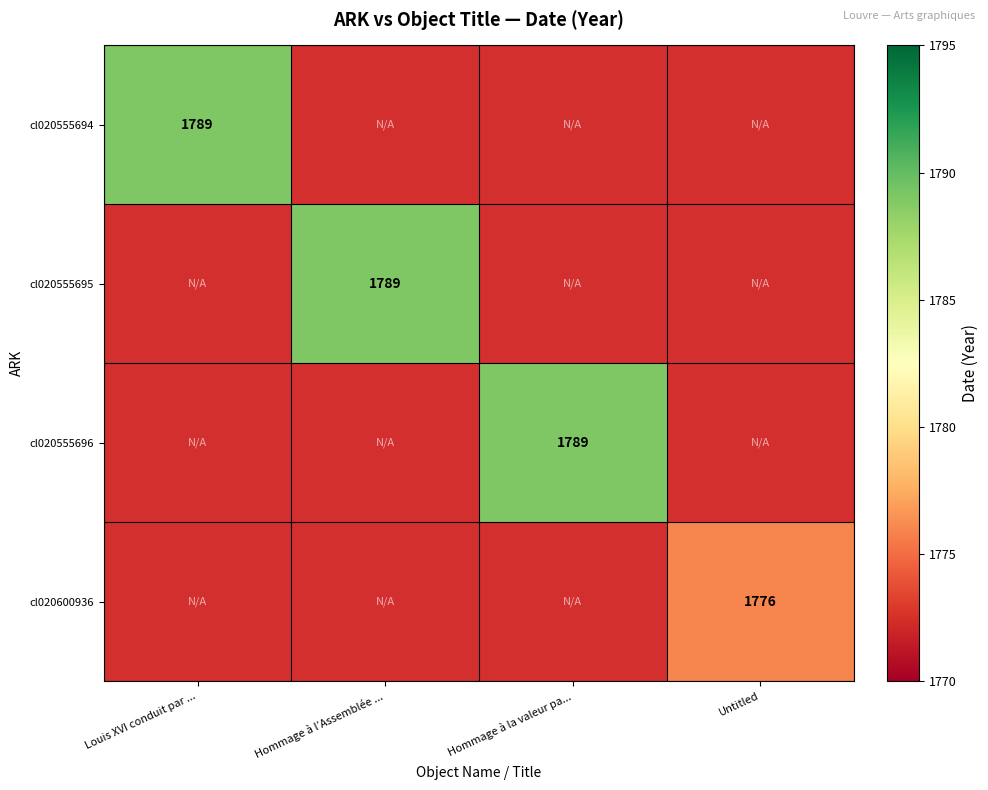

What is the greatest value displayed?

1789.0